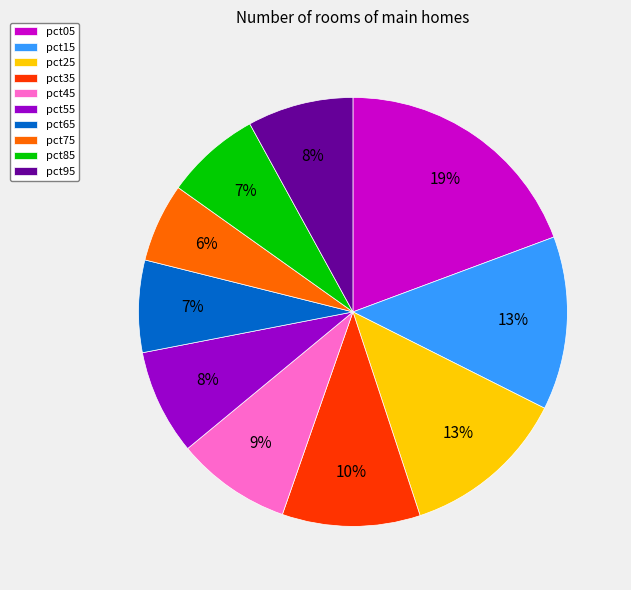

Is the sum of pct85 and pct15 greater than half?

No